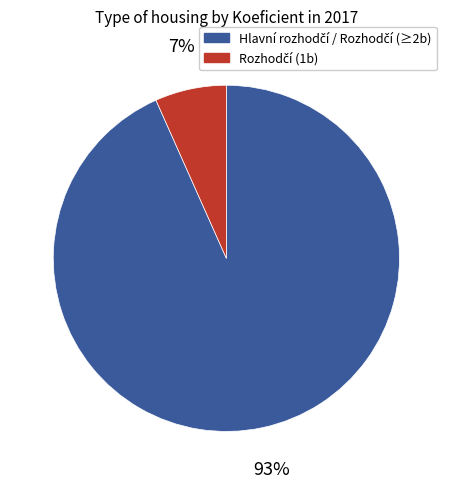

Is there a majority slice in this chart?

Yes